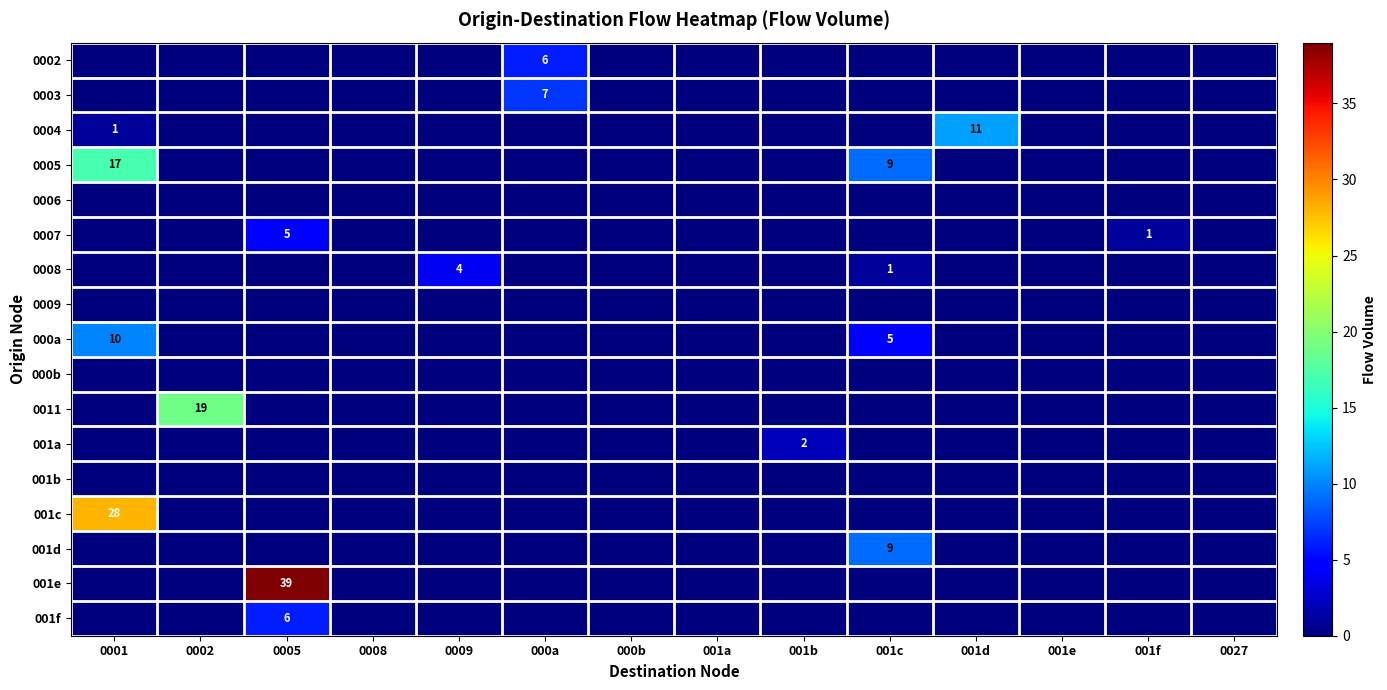

How many categories are shown in the chart?

14